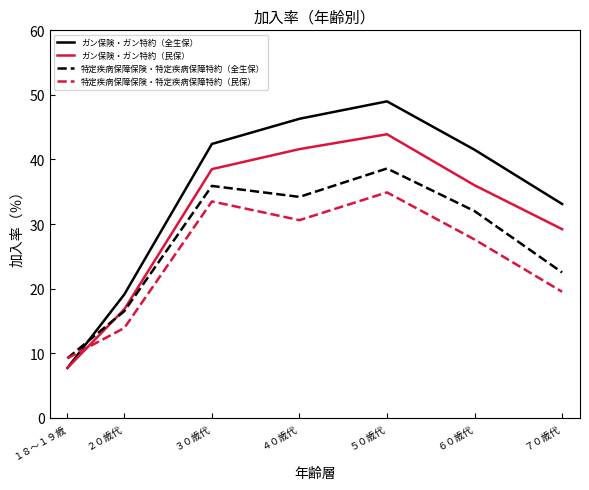

What are all the series names shown in the legend?

ガン保険・ガン特約（全生保）, ガン保険・ガン特約（民保）, 特定疾病保障保険・特定疾病保障特約（全生保）, 特定疾病保障保険・特定疾病保障特約（民保）